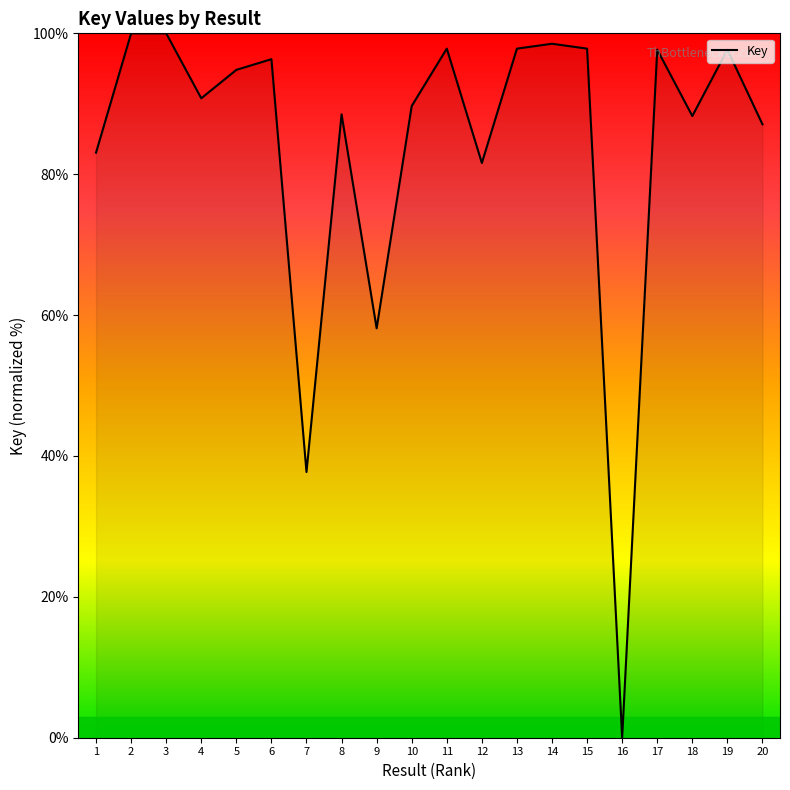

Which has a higher value, 6 or 4?

6